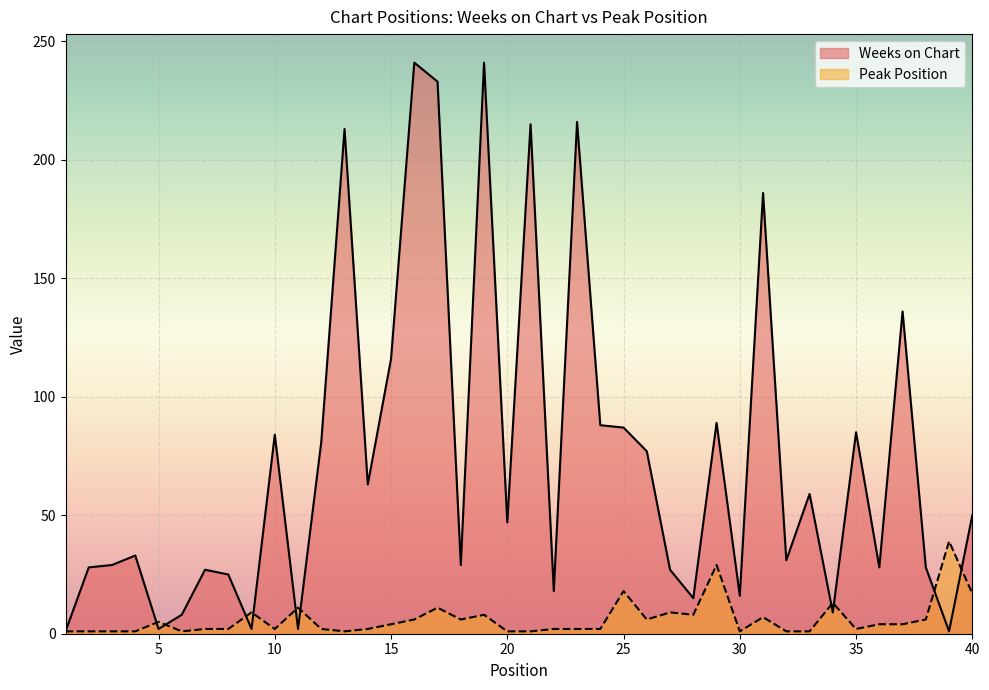

What is the value of the Peak Position point at the 4th from the left?

1